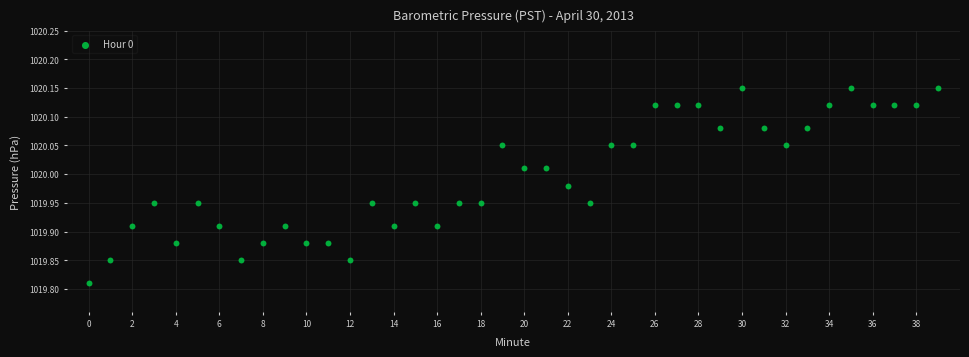

What is the range of Y values (max minus min)?

0.3